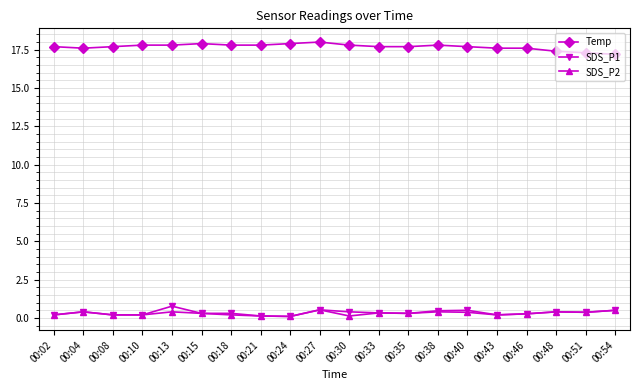

At how many categories does at least one series exceed 1?

20